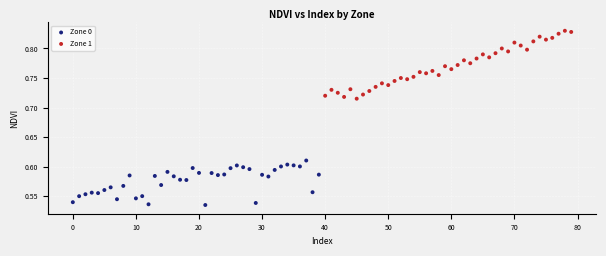

Which series has the widest spread of Y values?

Zone 1